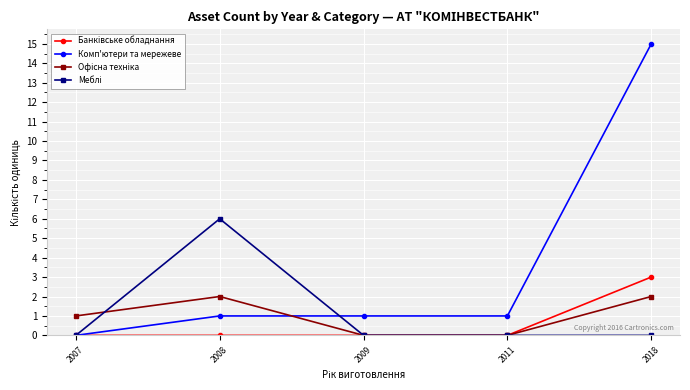

Does the chart display data point markers on the line(s)?

Yes